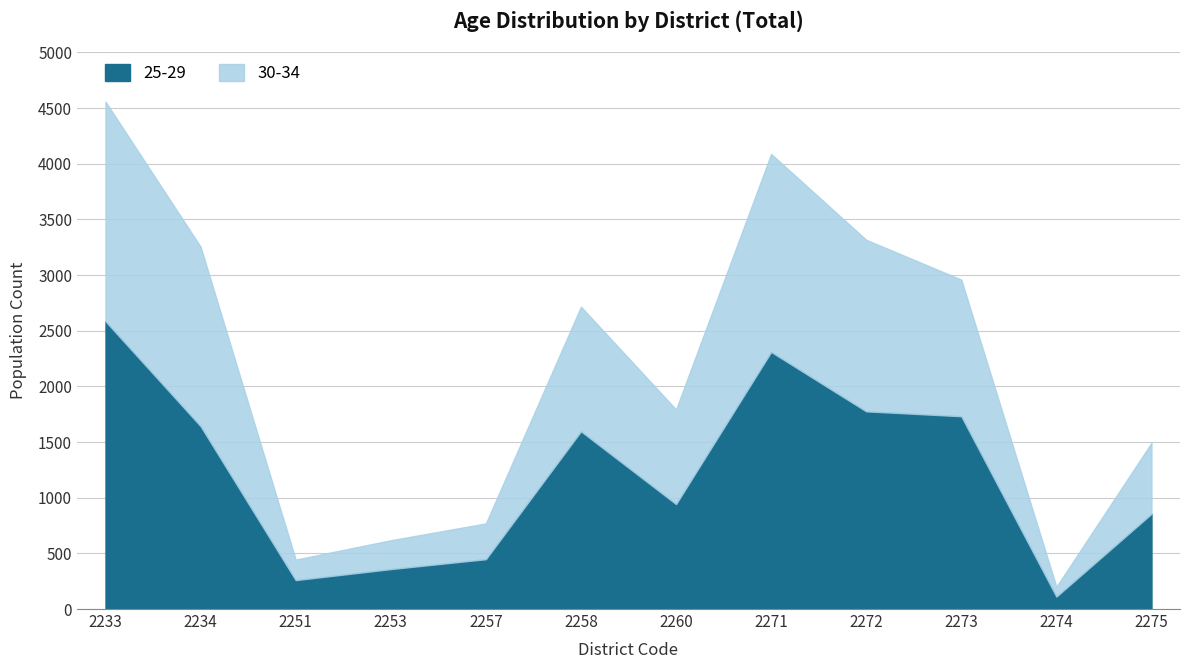

How many values in the 30-34 series are below 2716?

6